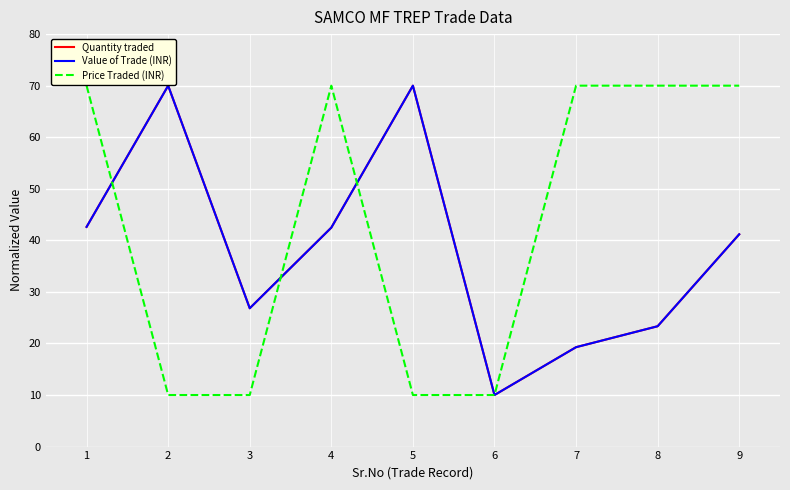

Which series has the largest total across all categories?

Price Traded (INR)